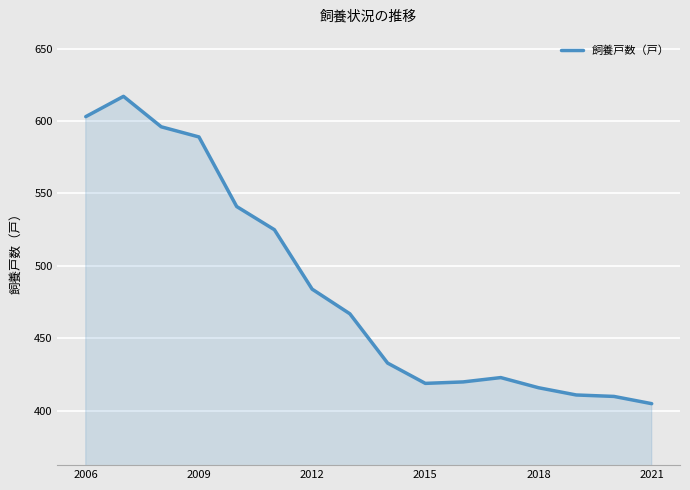

What is the greatest value displayed?

617